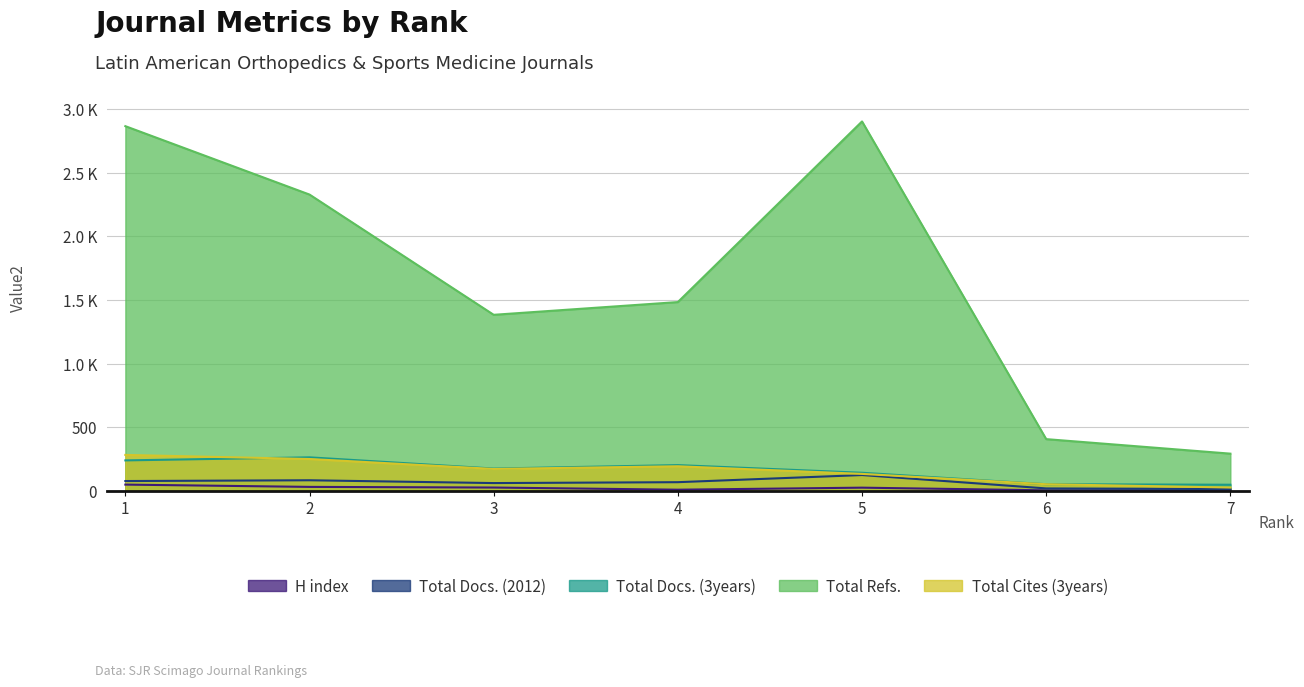

What value does the Total Docs. (2012) series have at 4?

69